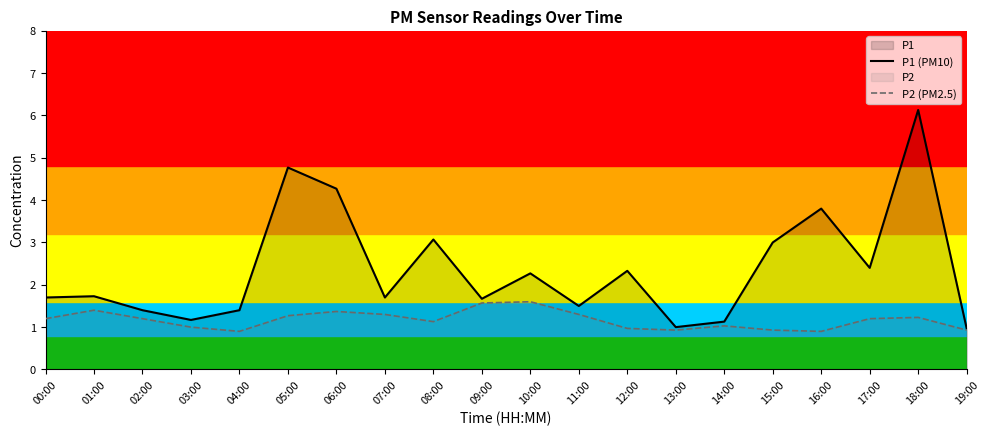

List the labels in order of P2 (PM2.5) value, smallest first.

04:00, 16:00, 13:00, 15:00, 19:00, 12:00, 03:00, 14:00, 08:00, 00:00, 02:00, 17:00, 18:00, 05:00, 07:00, 11:00, 06:00, 01:00, 09:00, 10:00